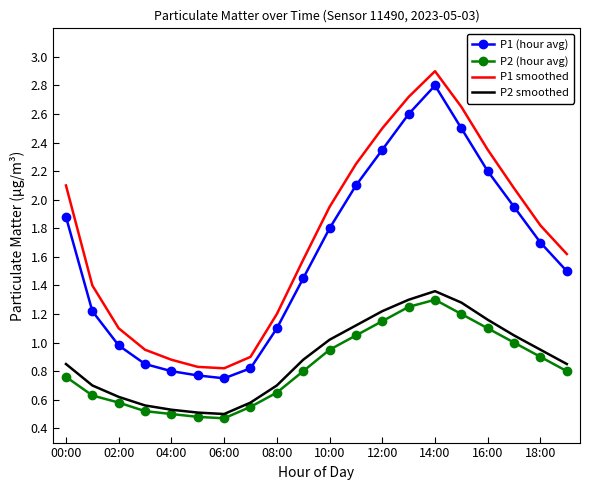

Which series has the widest spread of values?

P1 smoothed